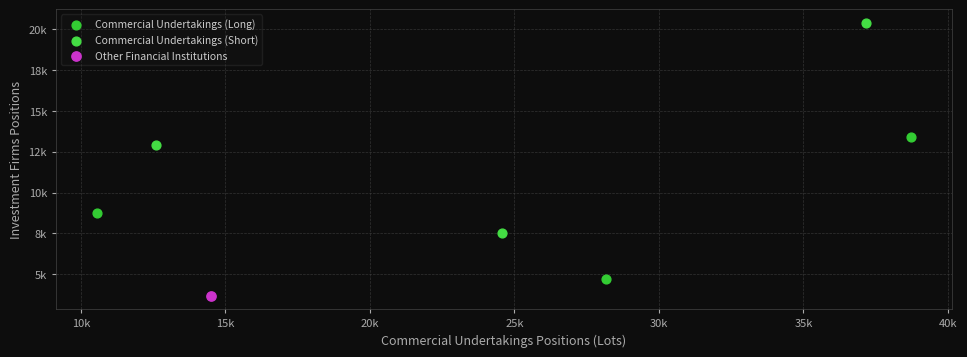

What are all the series names shown in the legend?

Commercial Undertakings (Long), Commercial Undertakings (Short), Other Financial Institutions